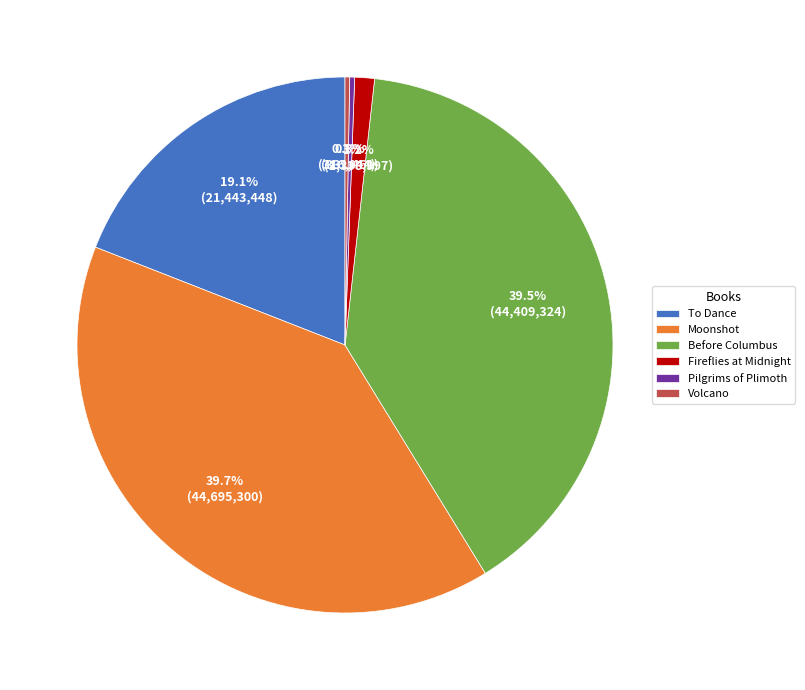

Between Moonshot and Pilgrims of Plimoth, which is larger?

Moonshot